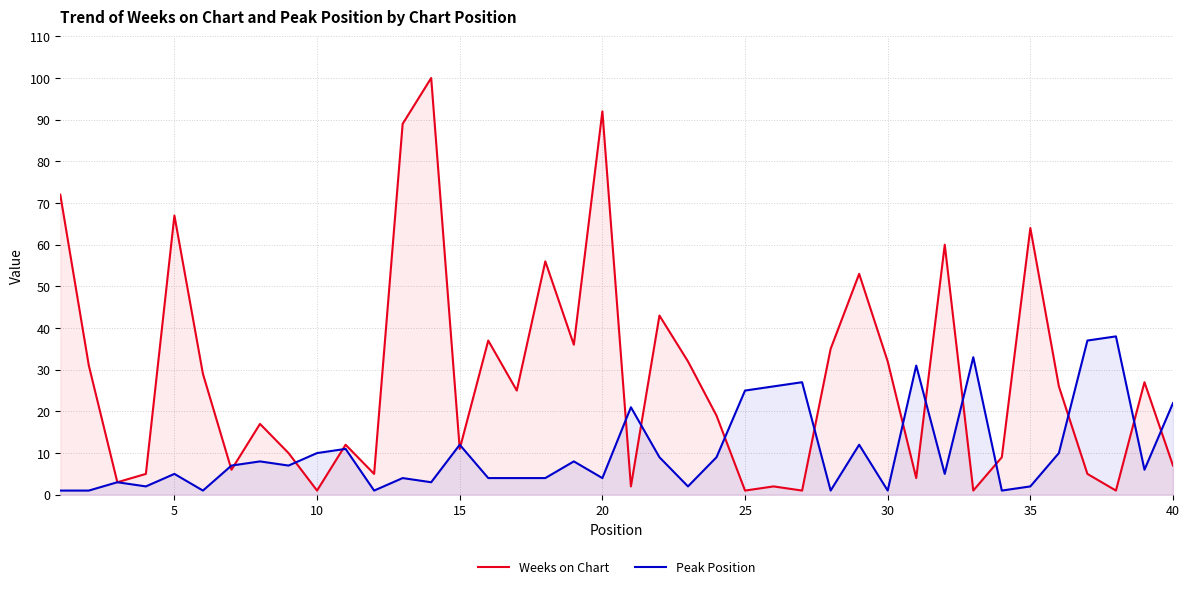

What is the average value of the Weeks on Chart series?

28